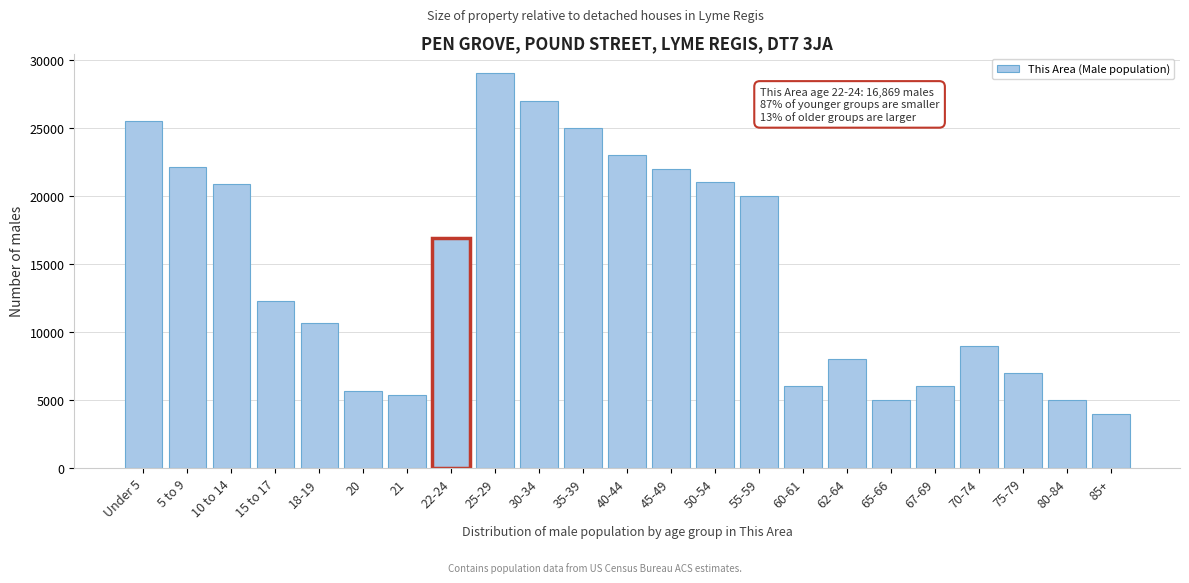

Which label corresponds to the smallest value in the chart?

85+